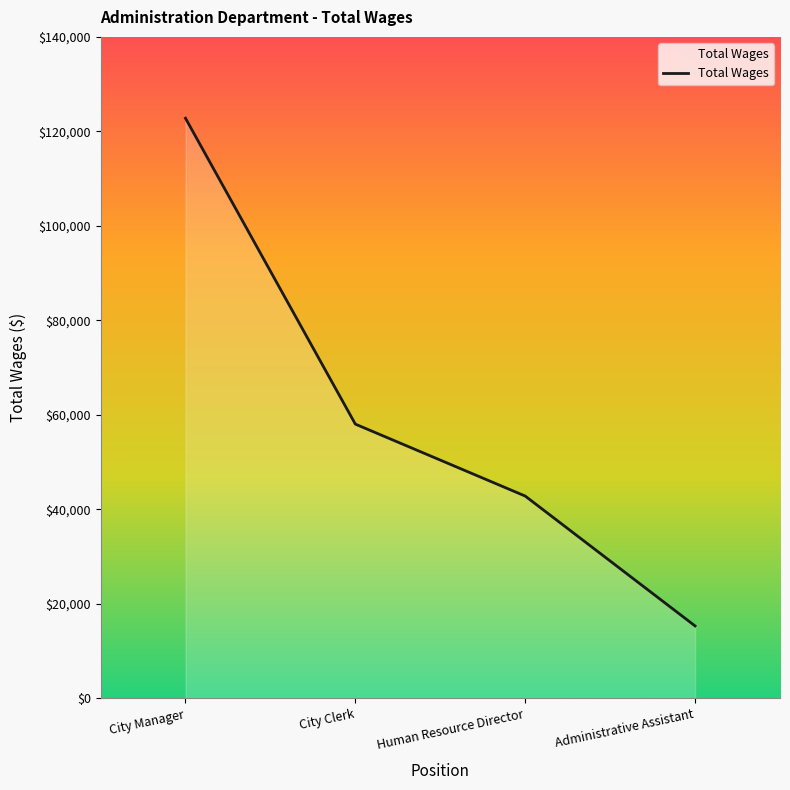

What is the maximum value shown in the chart?

122786